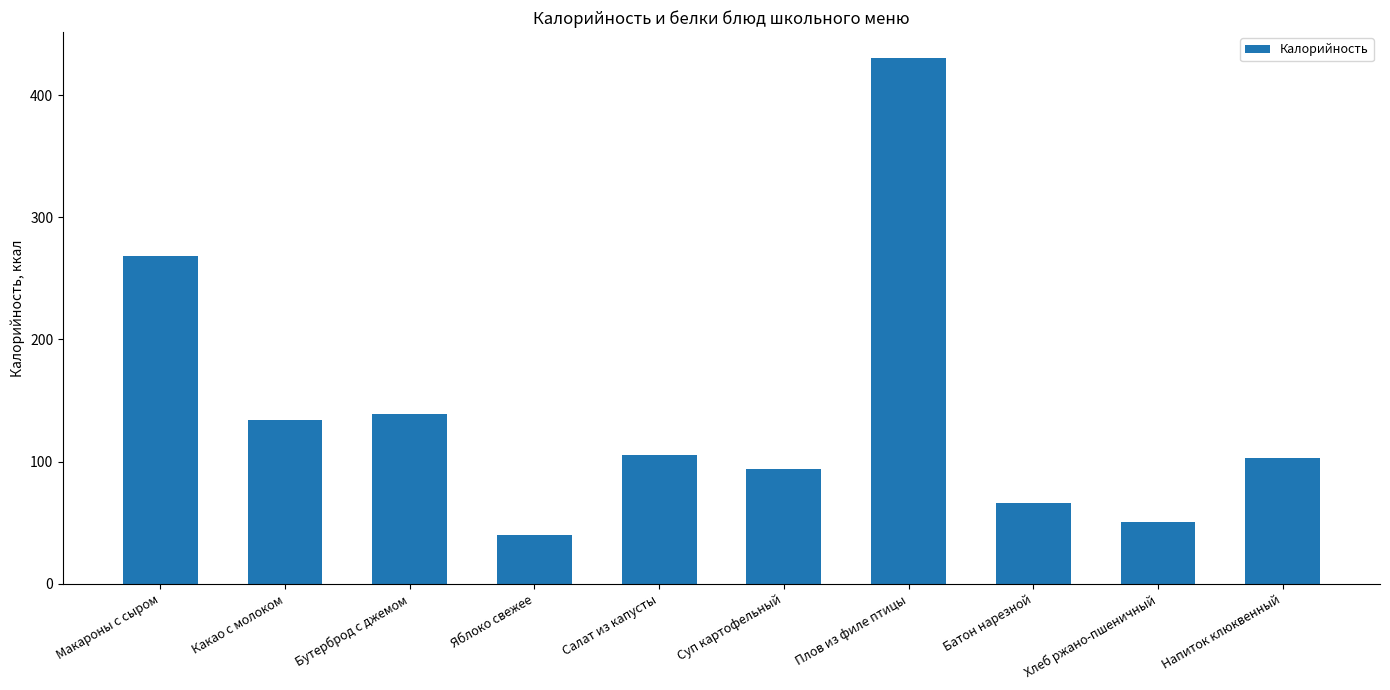

Reading left to right, what are all the values shown in this chart?

Макароны с сыром=267.9	Какао с молоком=134.0	Бутерброд с джемом=139.2	Яблоко свежее=40.0	Салат из капусты=105.6	Суп картофельный=94.0	Плов из филе птицы=430.0	Батон нарезной=66.0	Хлеб ржано-пшеничный=51.0	Напиток клюквенный=103.0